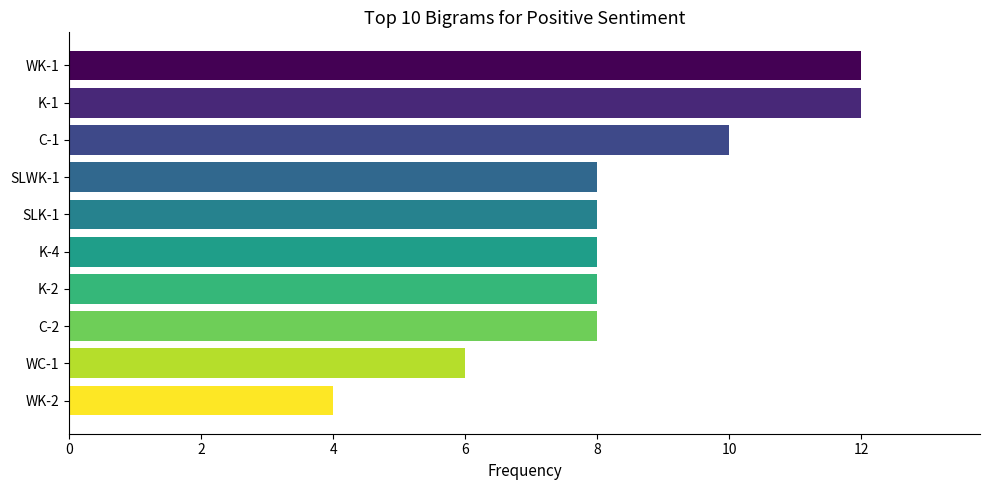

What is the change in value from C-2 to WK-2?

-4